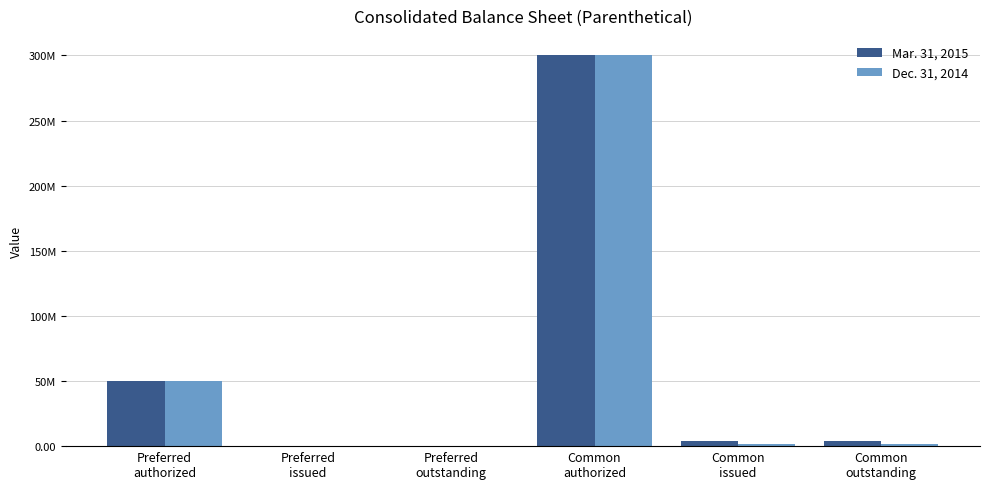

Does the chart contain stacked bars?

No